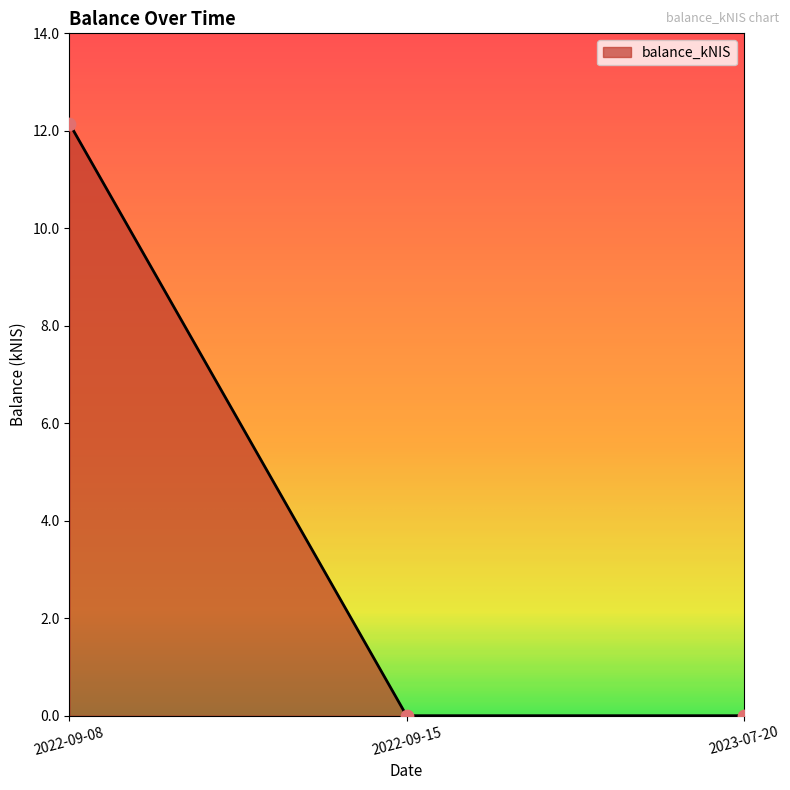

Between 2022-09-08 and 2022-09-15, which is larger?

2022-09-08